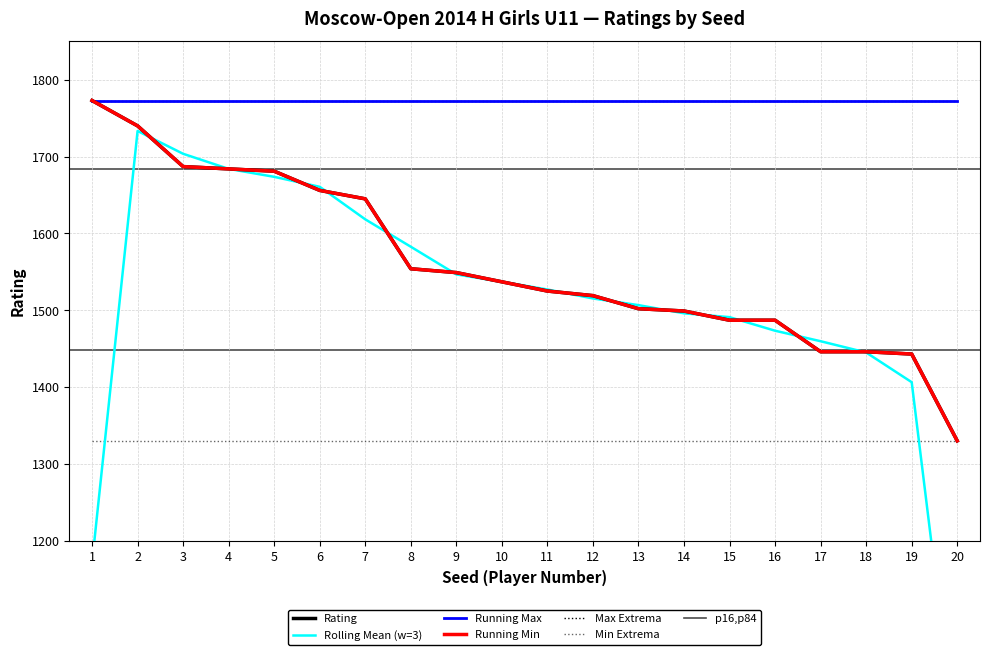

Rank the categories by value from lowest to highest.

20, 19, 17, 18, 15, 16, 14, 13, 12, 11, 10, 9, 8, 7, 6, 5, 4, 3, 2, 1